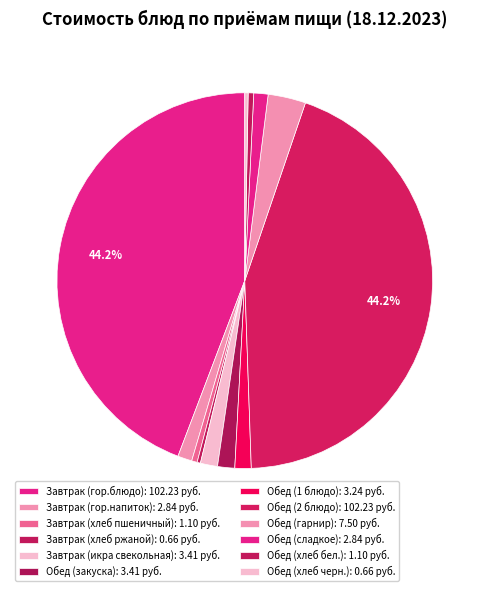

To the nearest percent, what is the average slice percentage?

8%